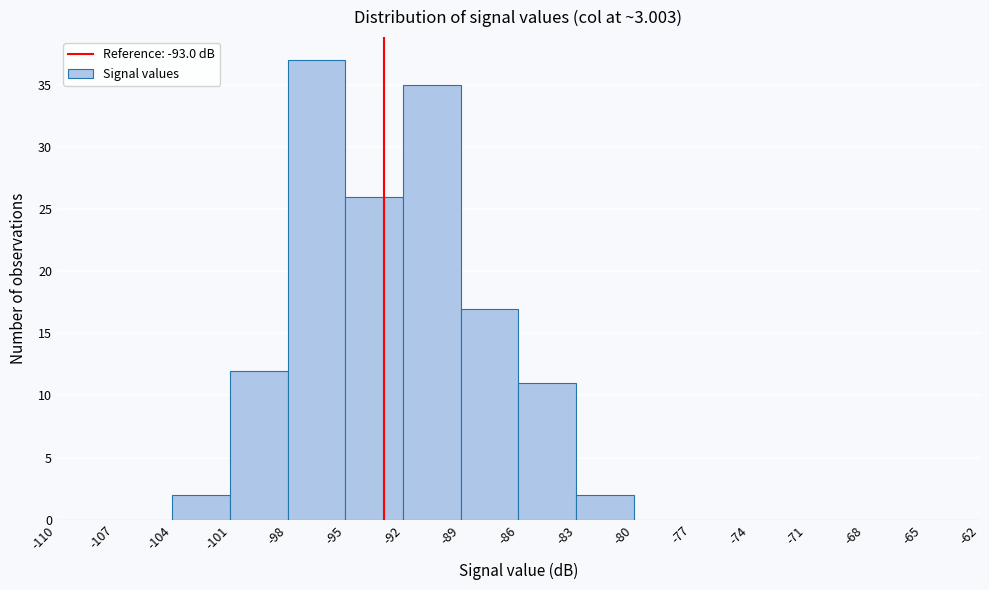

Reading left to right, transcribe this chart: for each bar, give the range it covers on the x-axis and its height. The values are not printed on the chart, so give them approximately, as read against the axis.

-110 to -107: 0
-107 to -104: 0
-104 to -101: 2
-101 to -98: 12
-98 to -95: 37
-95 to -92: 26
-92 to -89: 35
-89 to -86: 17
-86 to -83: 11
-83 to -80: 2
-80 to -77: 0
-77 to -74: 0
-74 to -71: 0
-71 to -68: 0
-68 to -65: 0
-65 to -62: 0